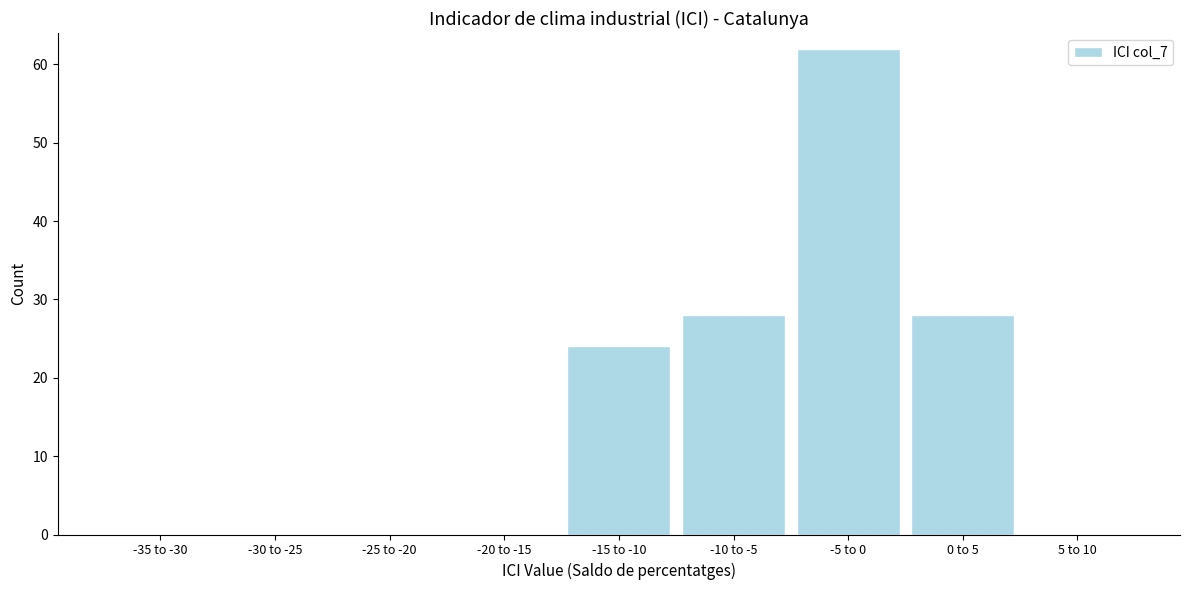

Reading left to right, list all the values displayed in this chart.

-35 to -30=0	-30 to -25=0	-25 to -20=0	-20 to -15=0	-15 to -10=24	-10 to -5=28	-5 to 0=62	0 to 5=28	5 to 10=0